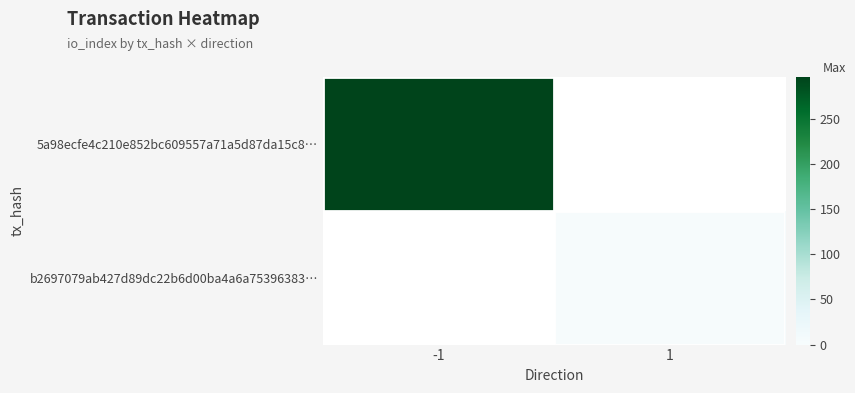

What is the highest value of the 5a98ecfe4c210e852bc609557a71a5d87da15c8… series?

296.0